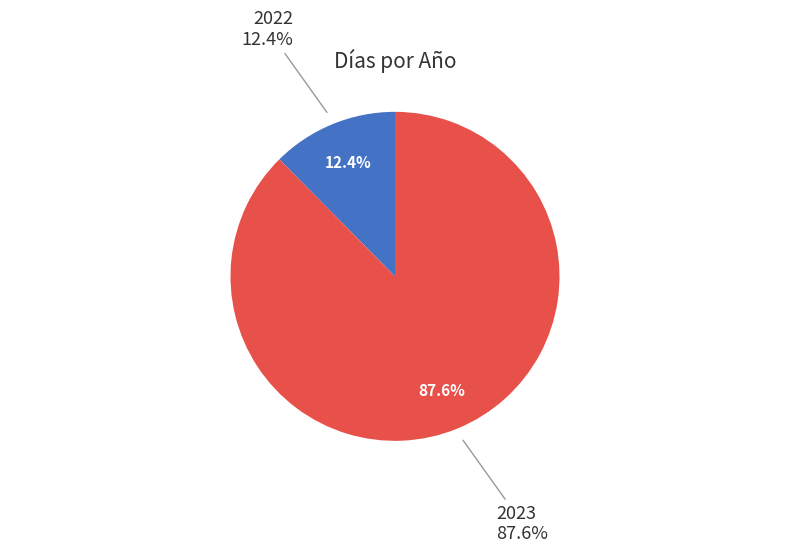

To the nearest percent, what is the average slice percentage?

50%